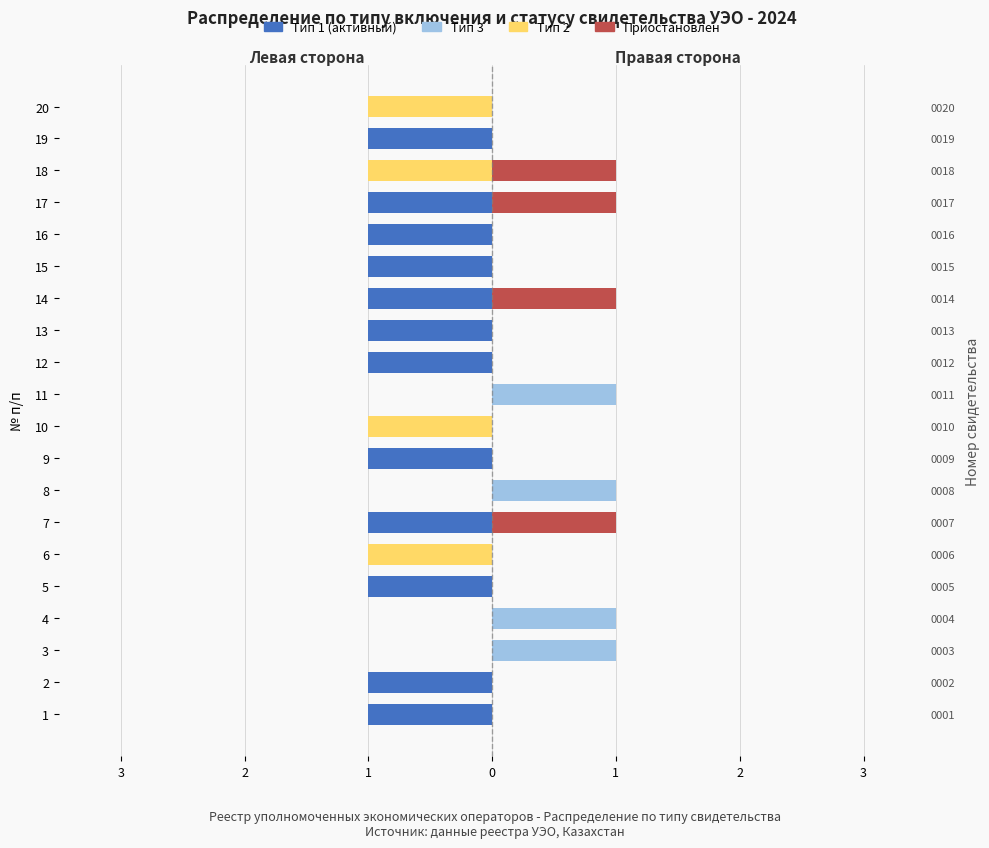

Between 2 and 20, which series saw the biggest shift?

Тип 1 (активный)